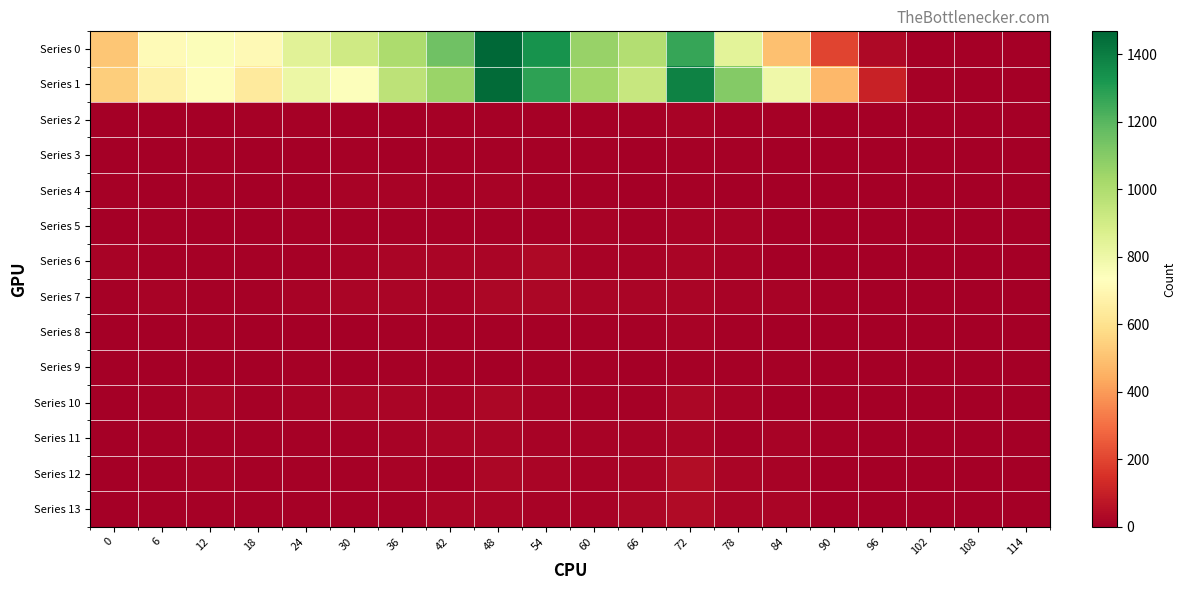

Which series has the largest total across all categories?

Series 1